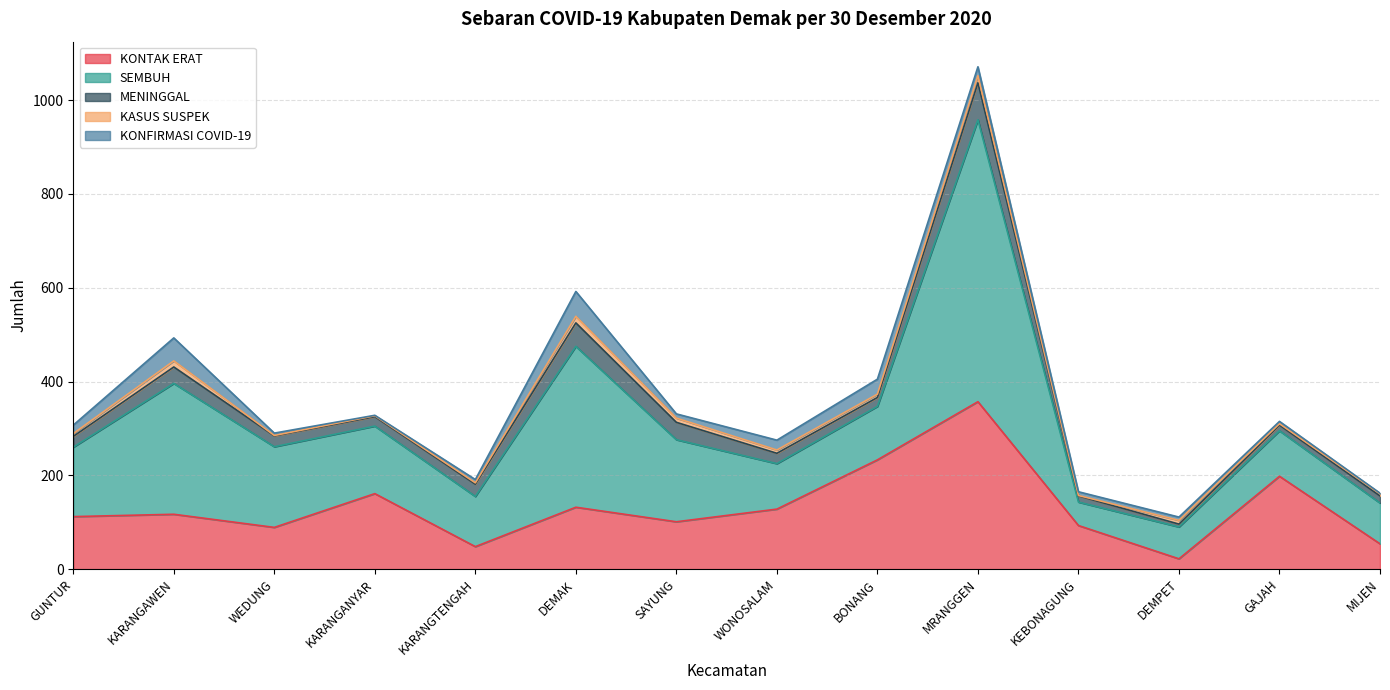

What is the value of the MENINGGAL point at the 4th from the left?

20